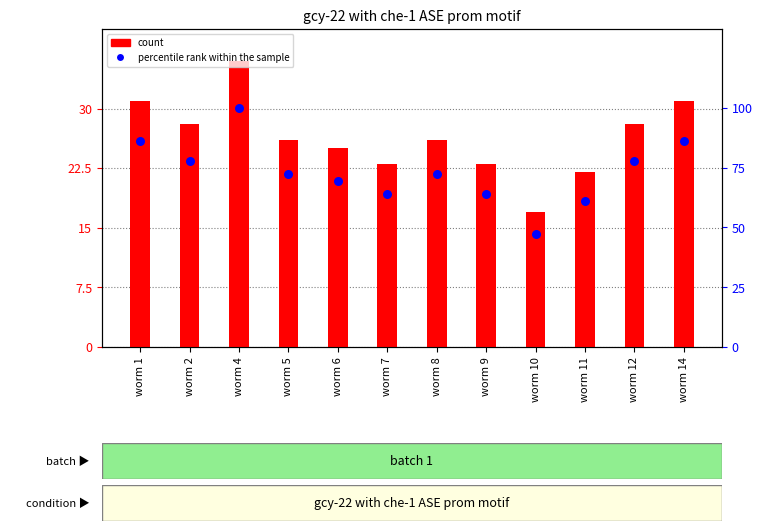

At how many categories does at least one series exceed 47?

12